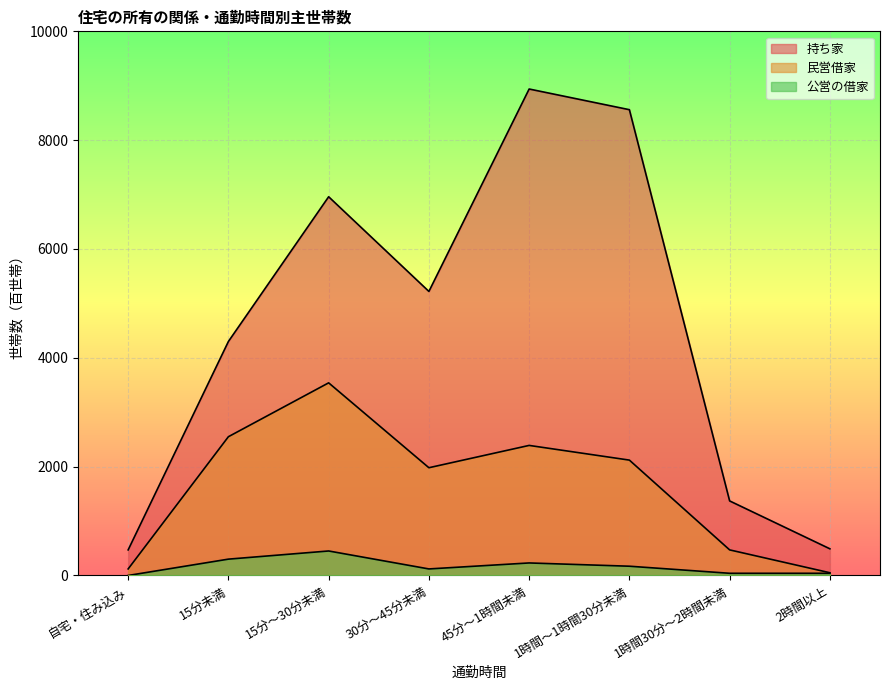

True or false: 民営借家 has a value of 4073 at 45分～1時間未満.

False